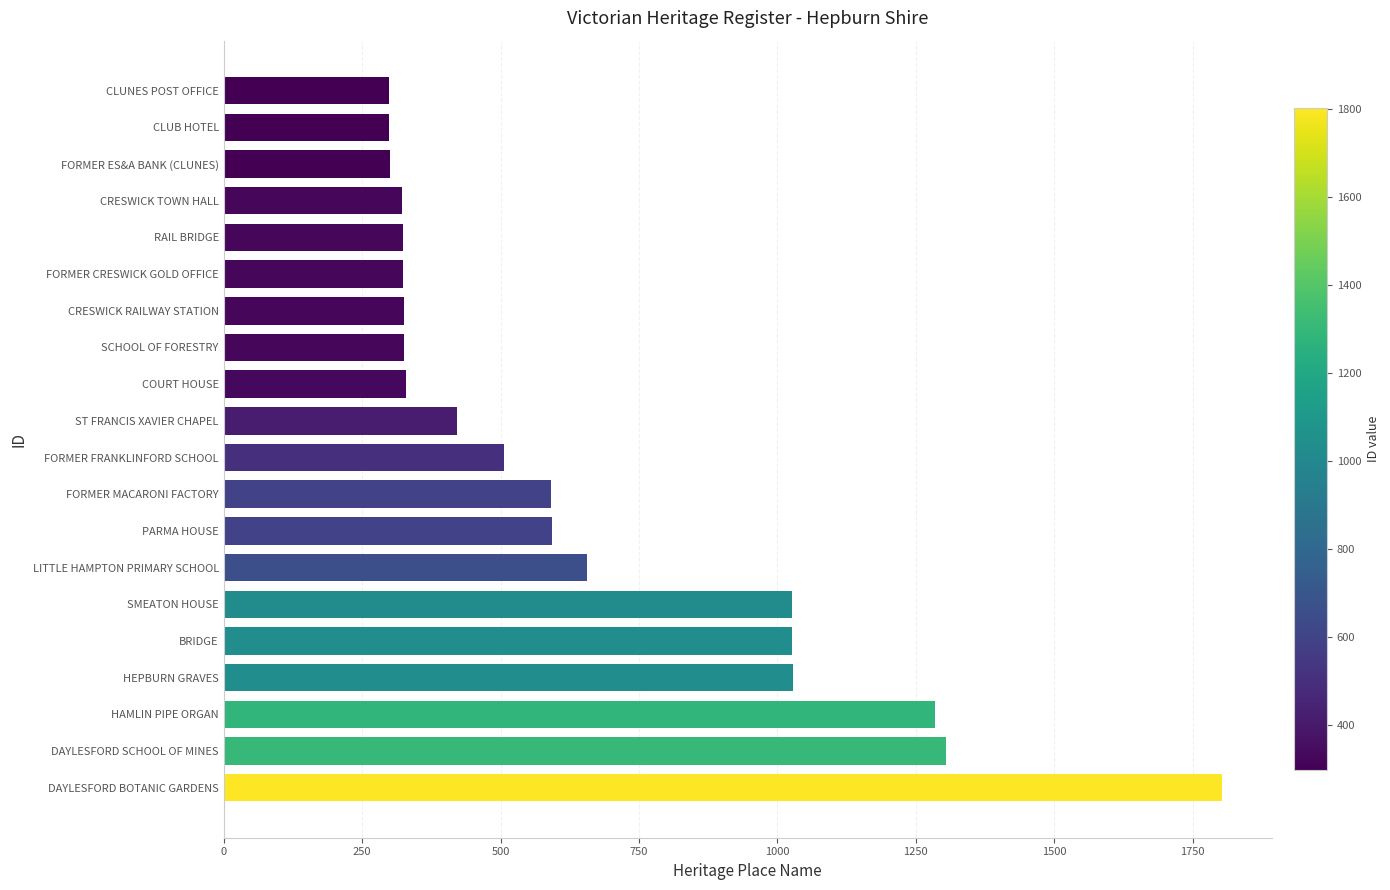

Are the bars grouped side by side (vs. stacked)?

No